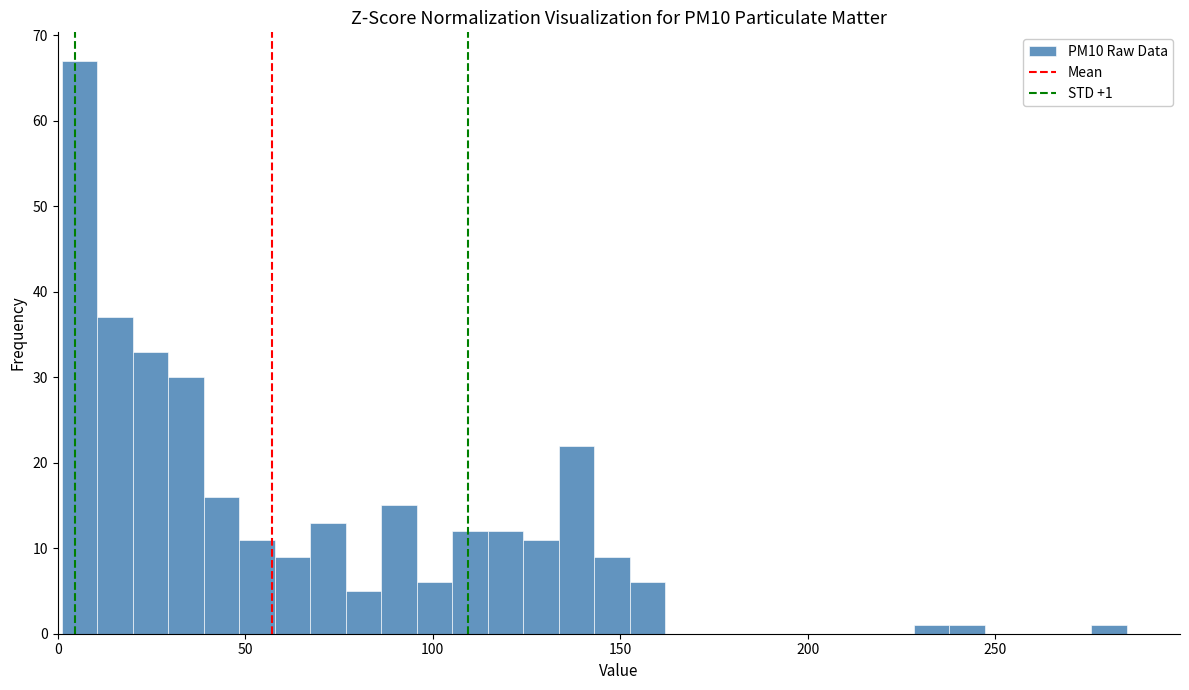

Around what value on the x-axis is the tallest bar? Give the approximate position of its centre, as read against the axis.

5